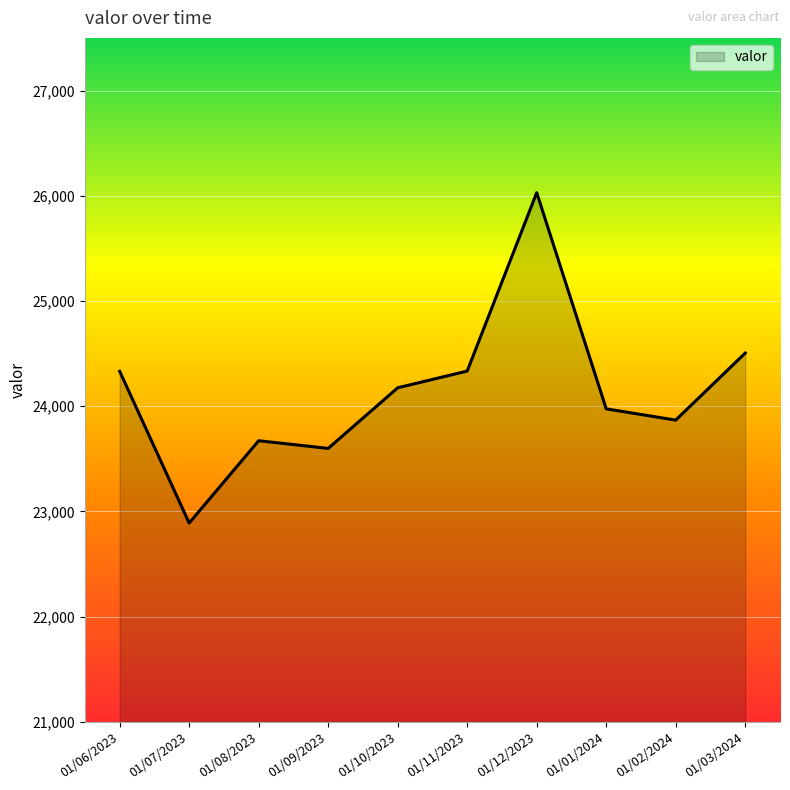

Which label corresponds to the largest value in the chart?

01/12/2023